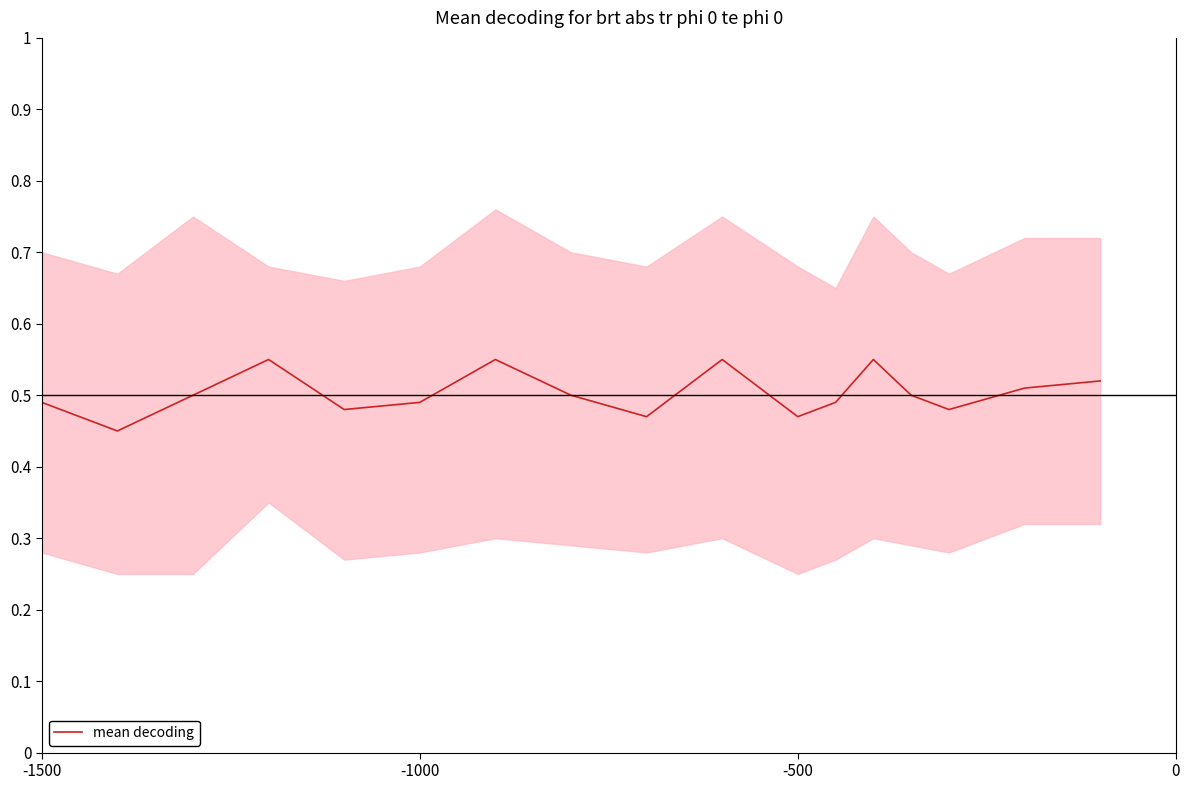

Reading left to right, list all the values displayed in this chart.

0.5	0.5	0.5	0.6	0.5	0.5	0.6	0.5	0.5	0.6	0.5	0.5	0.6	0.5	0.5	0.5	0.5